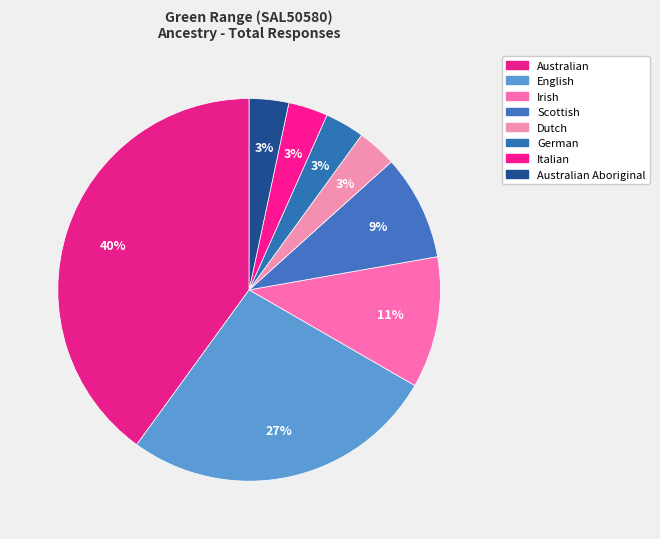

How many slices are in this pie chart?

8